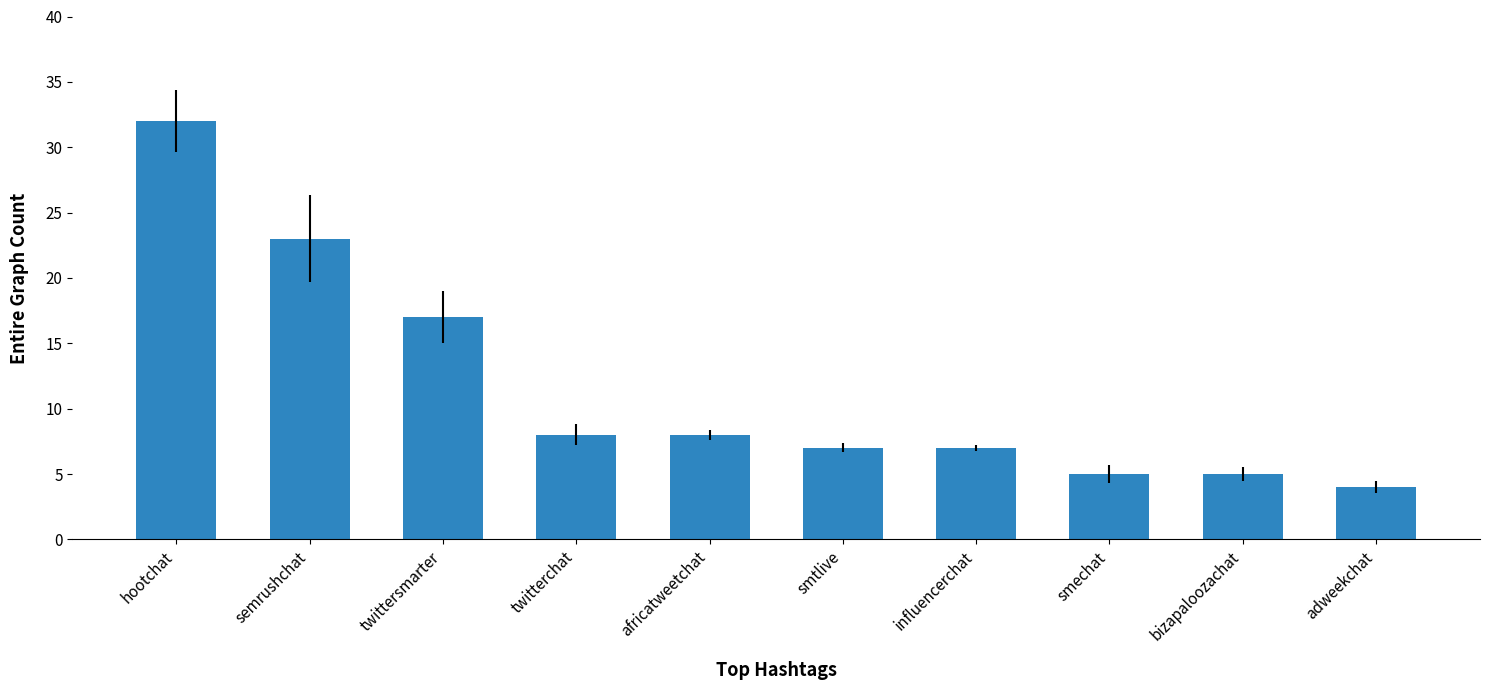

What value does the data have at twittersmarter, to the nearest 5?

15